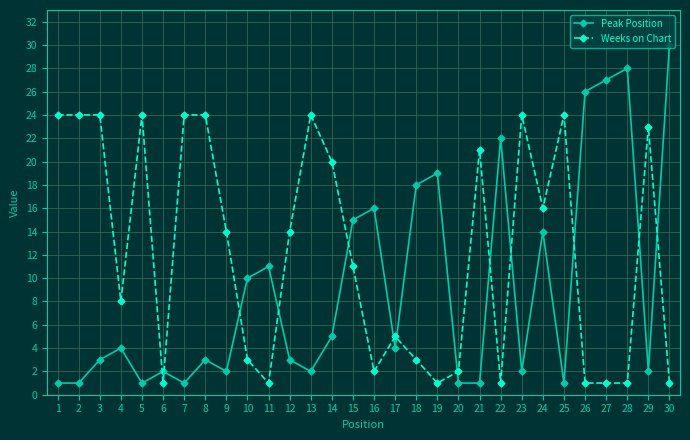

Is it true that Peak Position equals 18 at 18?

True